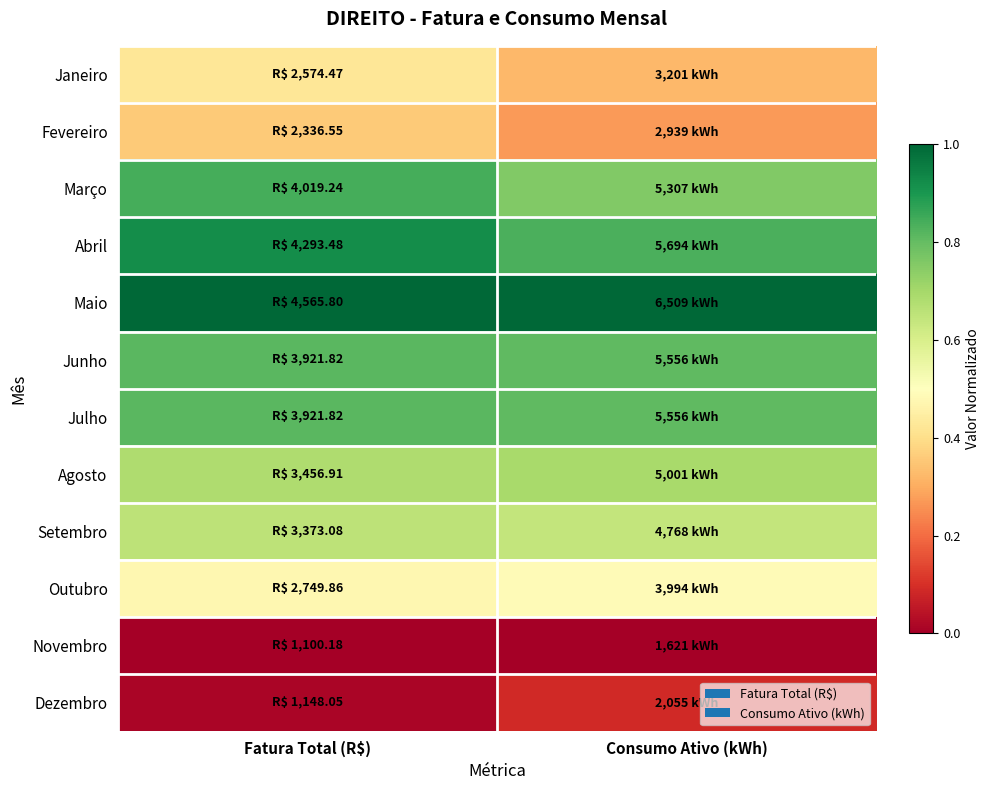

What is the difference between the highest and lowest values at Consumo Ativo (kWh)?

1.0